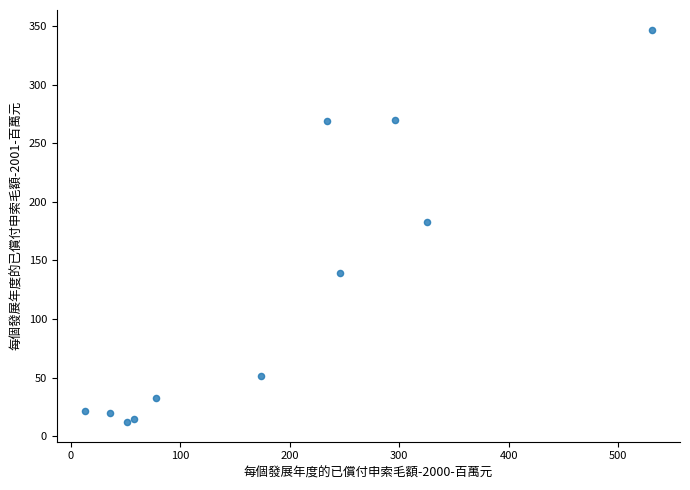

What is the average Y value?

123.6